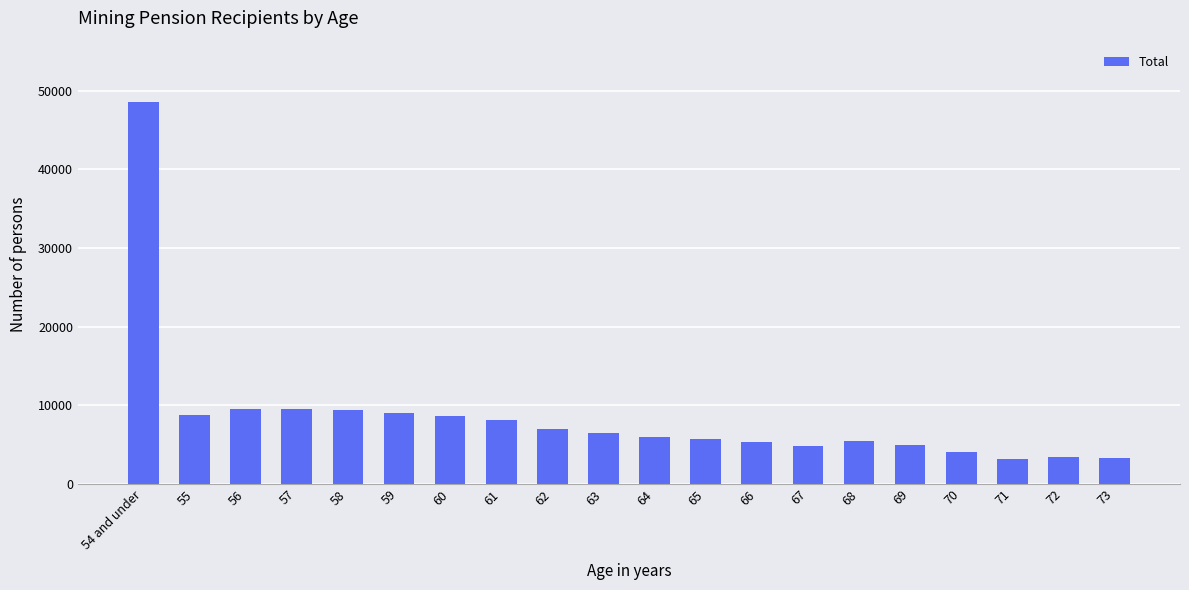

Is it true that the value at 65 is 5651?

True